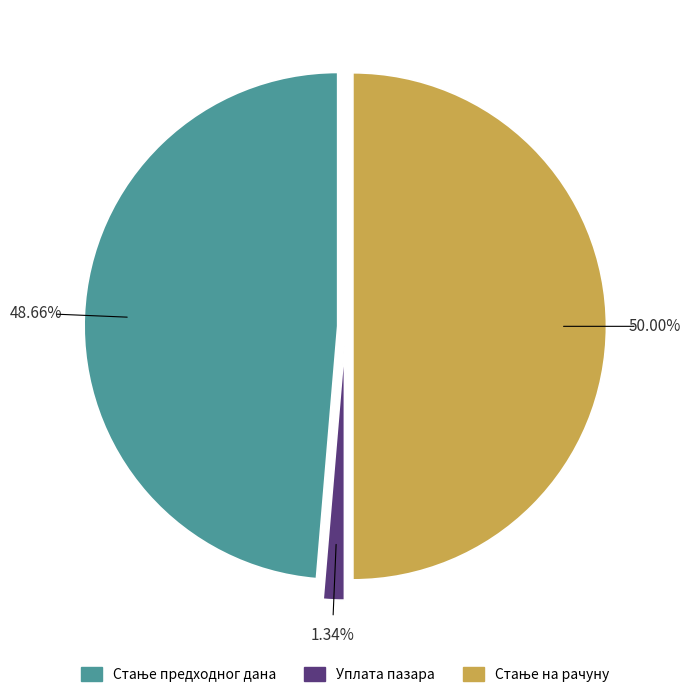

Which slice is the smallest?

Уплата пазара